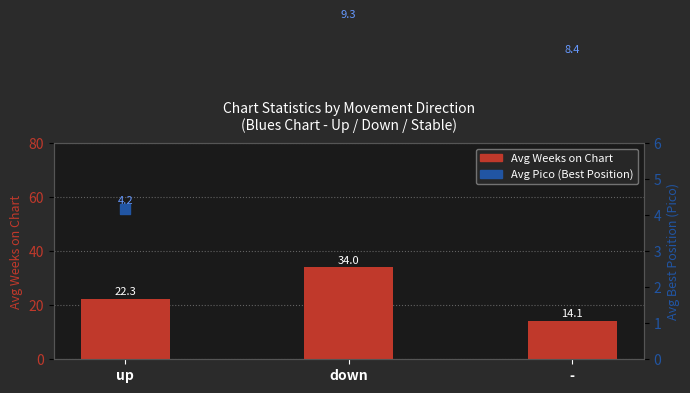

What is the total value across all series at down?

43.3